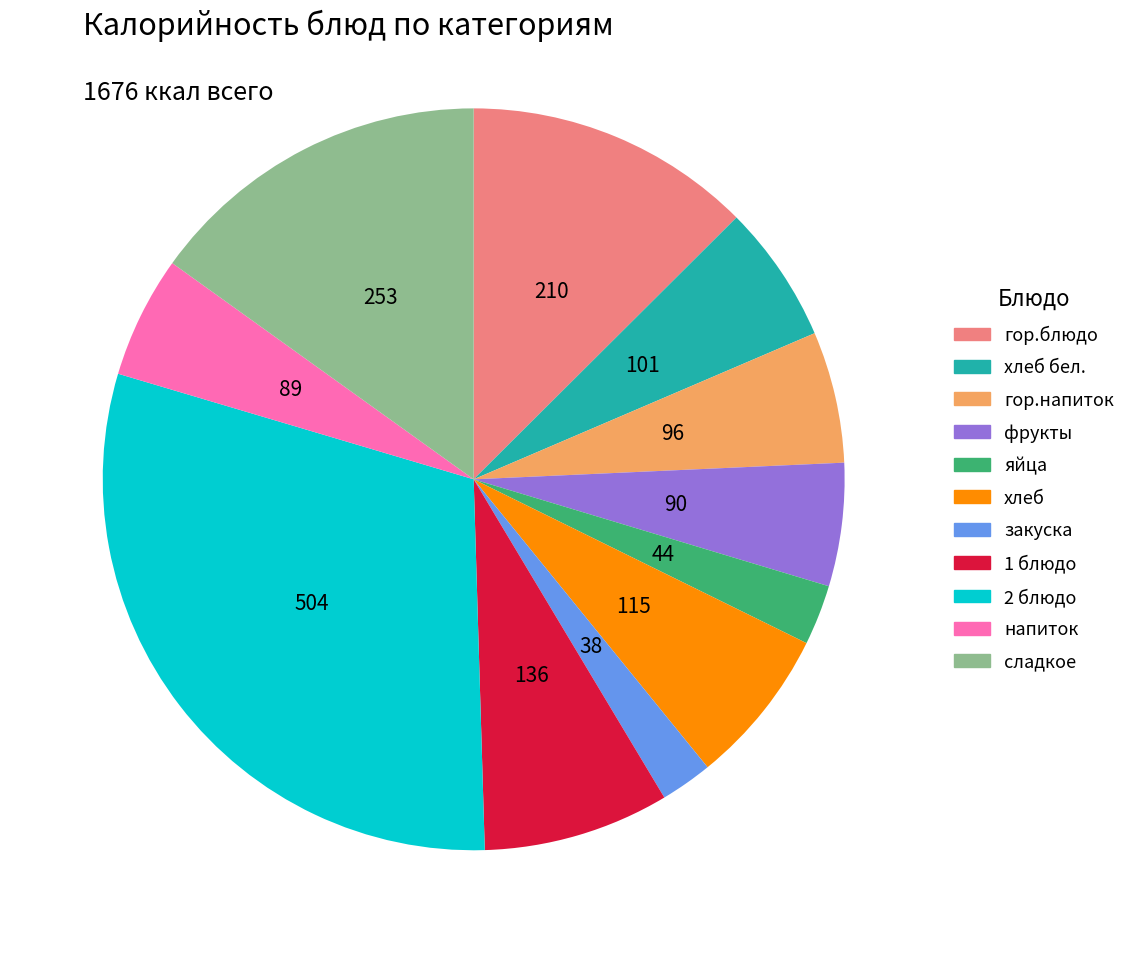

Combined, do 2 блюдо and напиток account for over 50%?

No